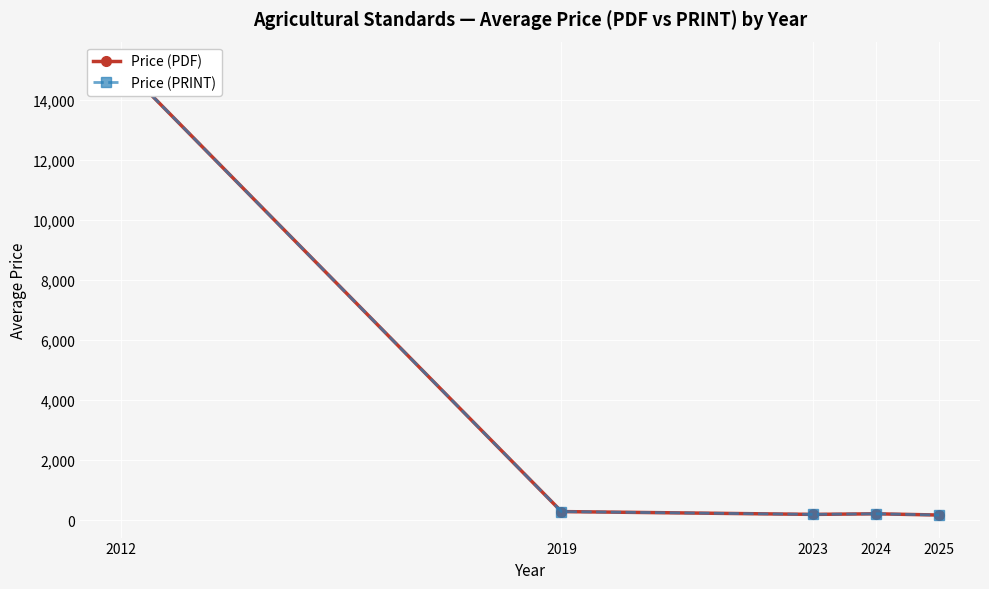

Does the chart display data point markers on the line(s)?

Yes